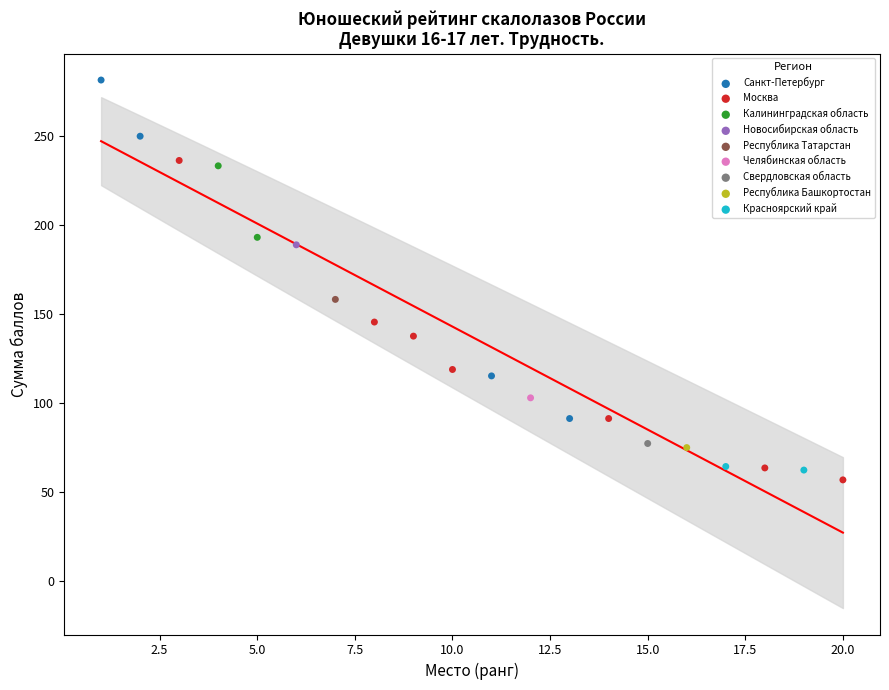

What are all the series names shown in the legend?

Санкт-Петербург, Москва, Калининградская область, Новосибирская область, Республика Татарстан, Челябинская область, Свердловская область, Республика Башкортостан, Красноярский край